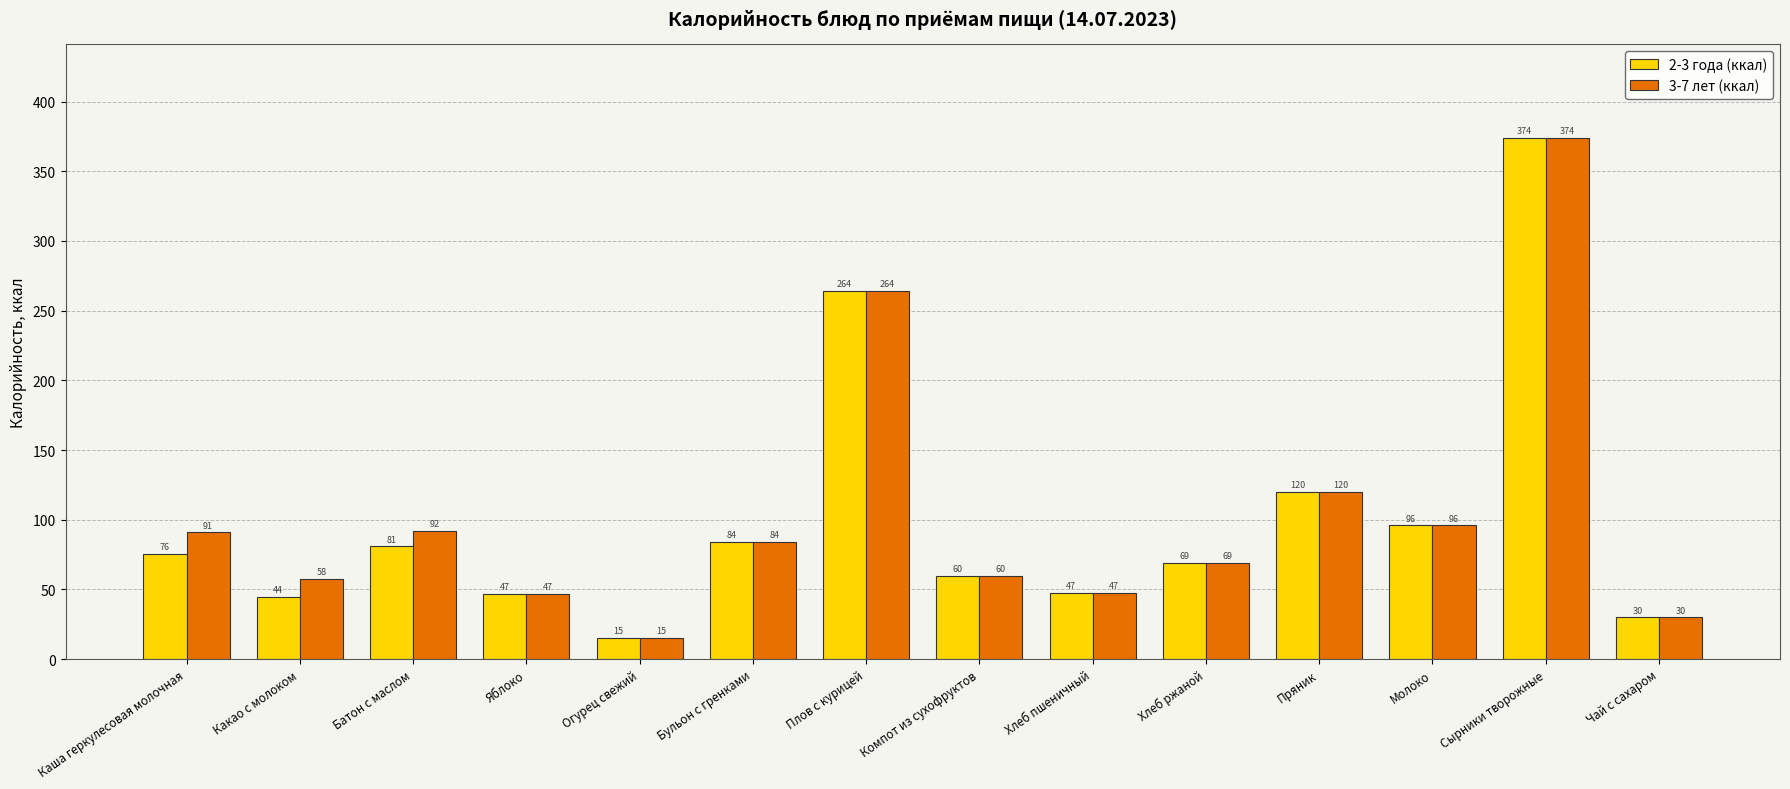

How many categories are shown in the chart?

14